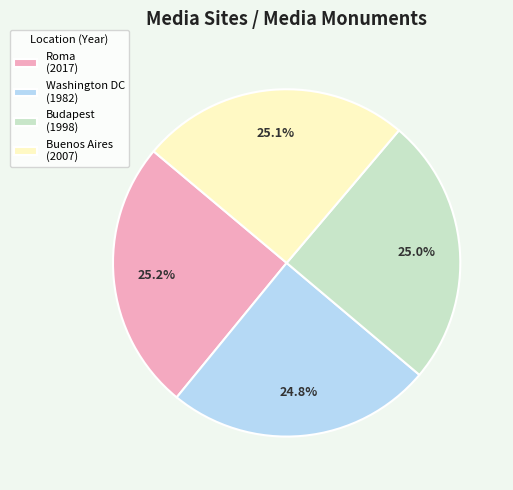

Approximately how many times larger is the value at Budapest (1998) compared to Buenos Aires (2007)?

1.0